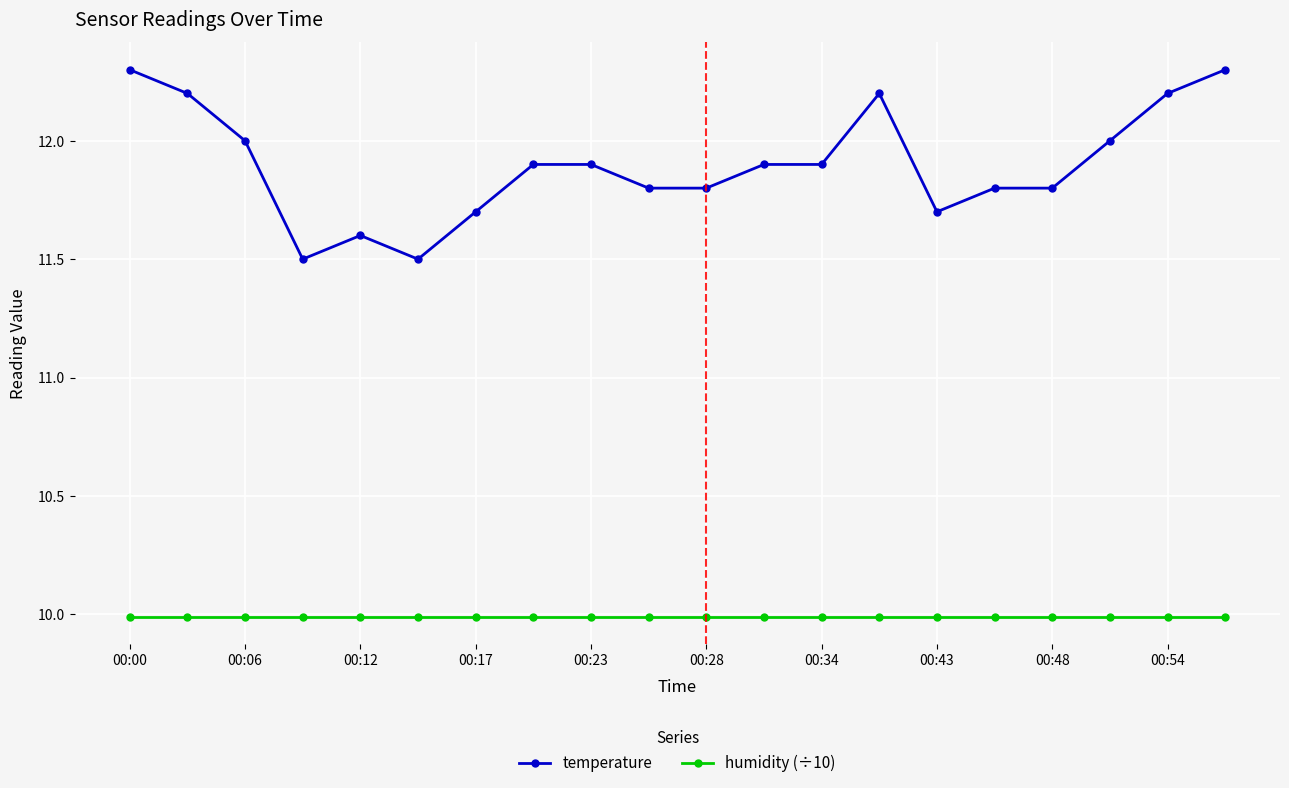

How many data points does each series have?

20